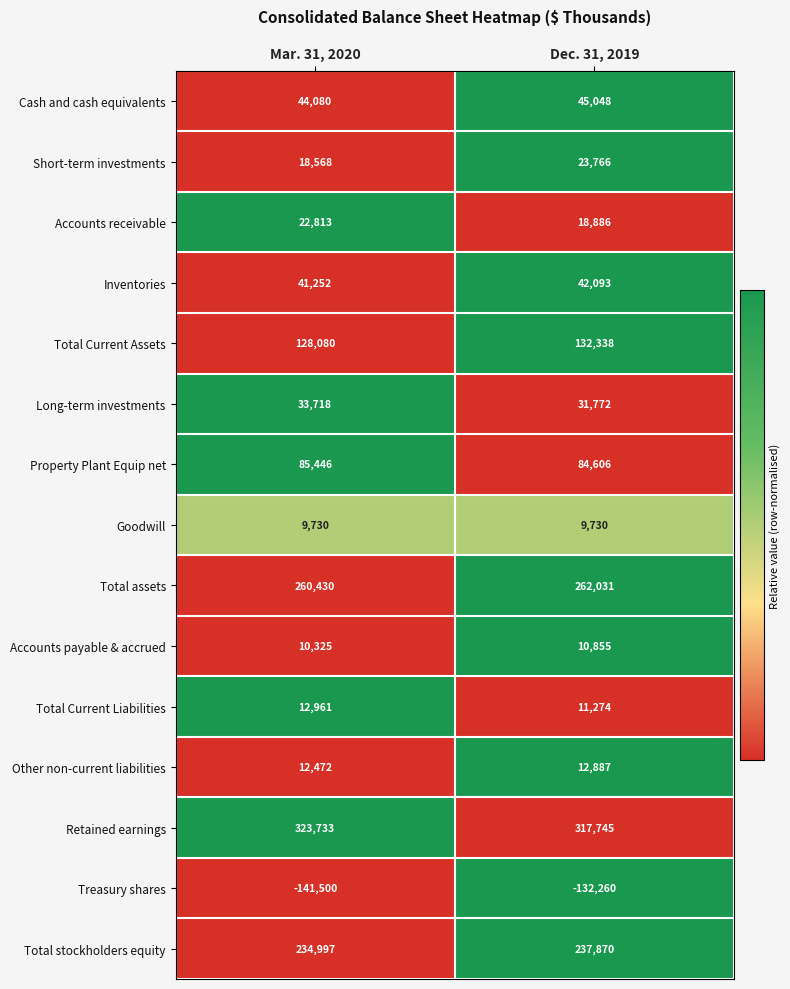

Count the number of categories in the chart.

2